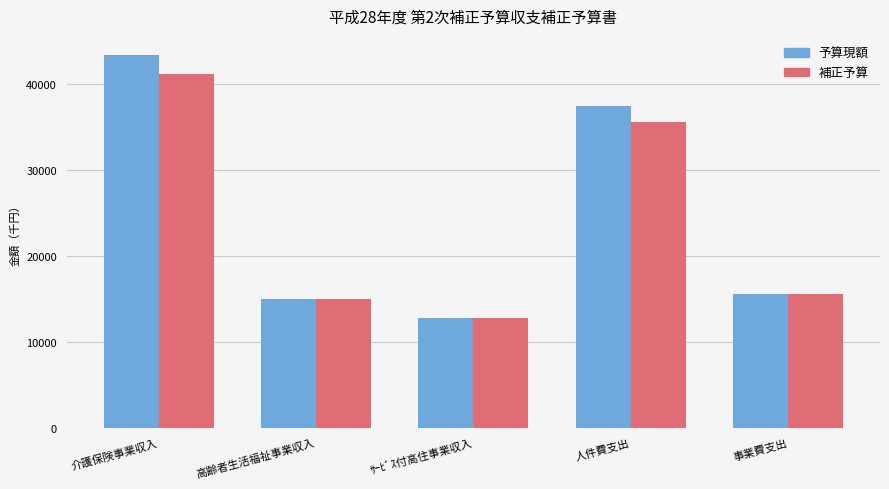

At 介護保険事業収入, list the series in order from smallest to largest.

補正予算, 予算現額